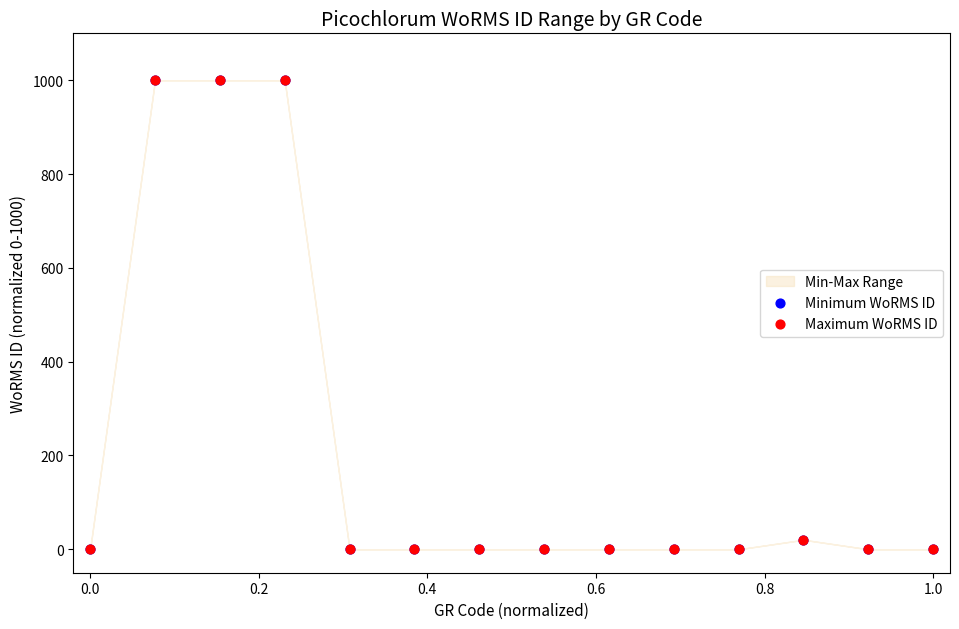

Which series contains the lowest Y value?

Minimum WoRMS ID